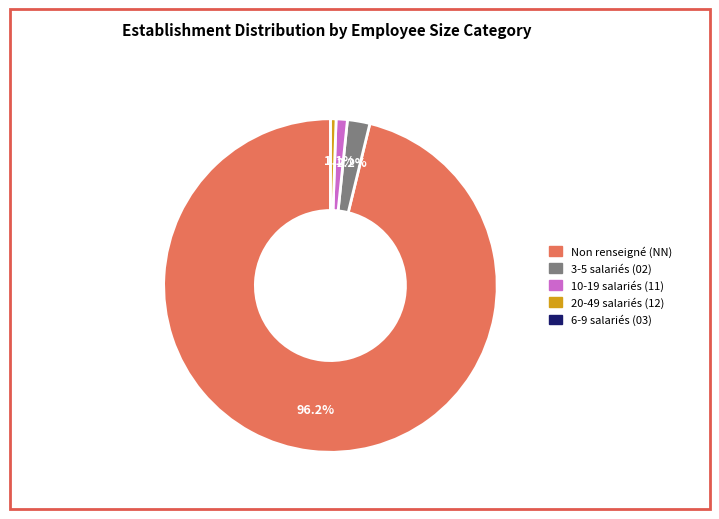

Is there any slice that represents more than half of the pie?

Yes